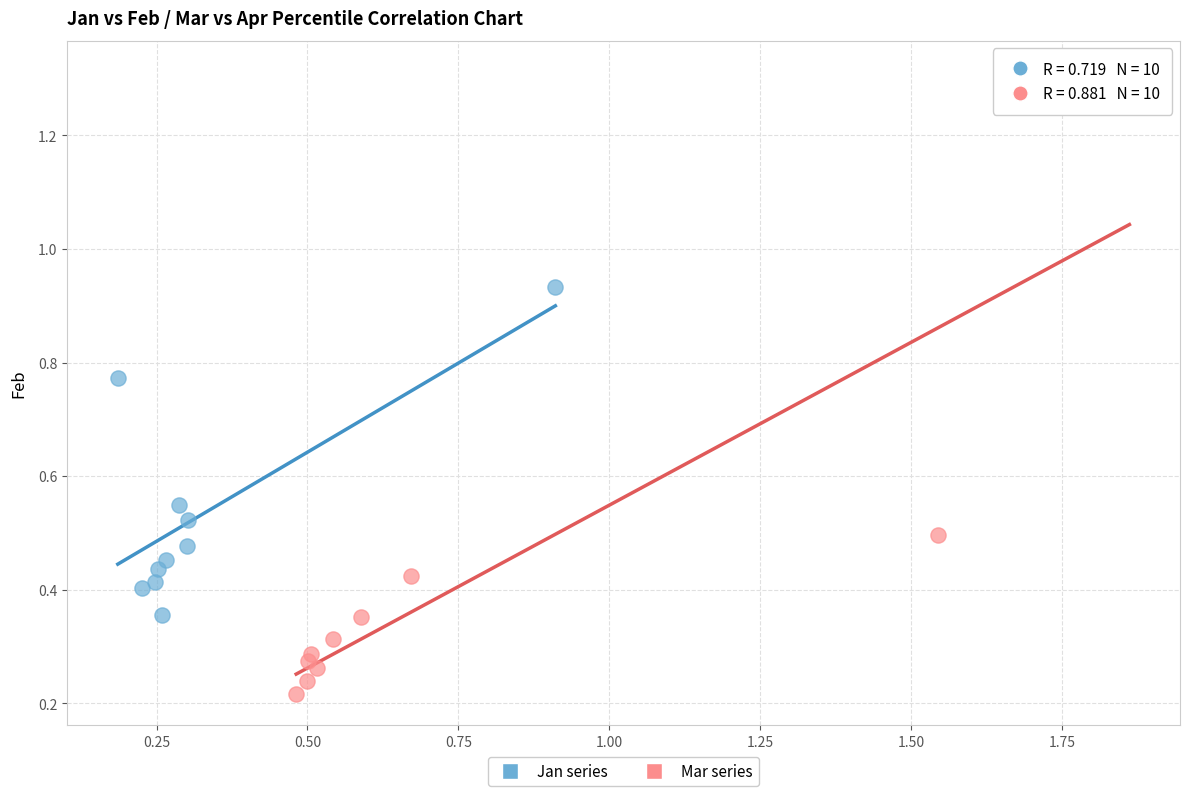

Which series reaches the minimum Y coordinate?

Mar series